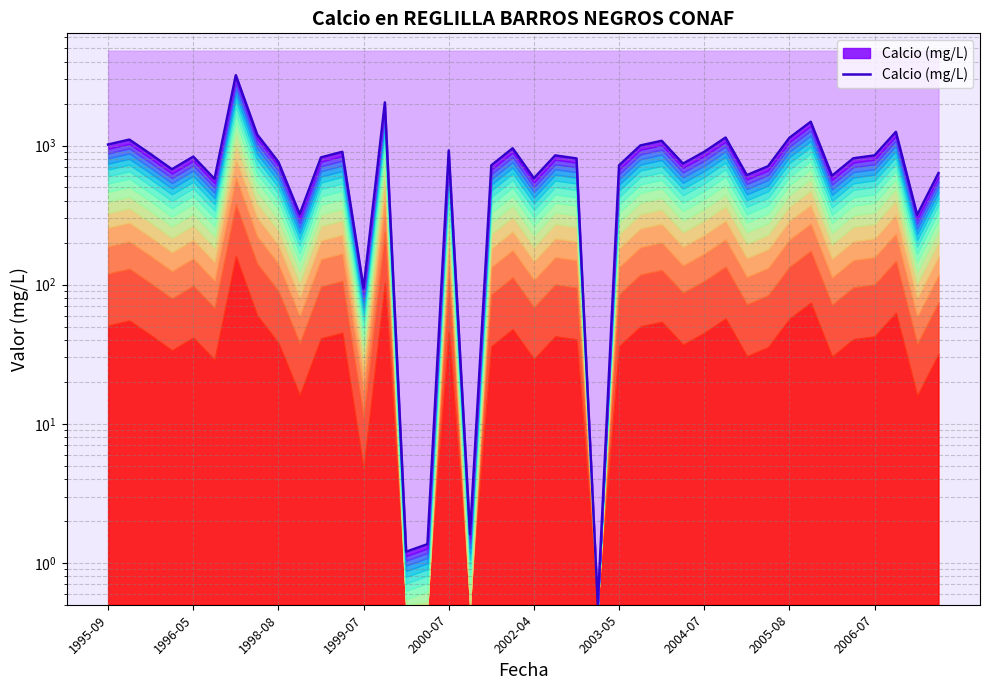

List the labels in order of value, smallest first.

23, 14, 15, 17, 12, 38, 2006-07, 2002-04, 20, 34, 30, 39, 1999-07, 31, 24, 18, 27, 2005-08, 22, 35, 10, 2000-07, 21, 36, 1998-08, 28, 11, 16, 19, 25, 1995-09, 26, 1996-05, 32, 29, 2004-07, 37, 33, 13, 2003-05